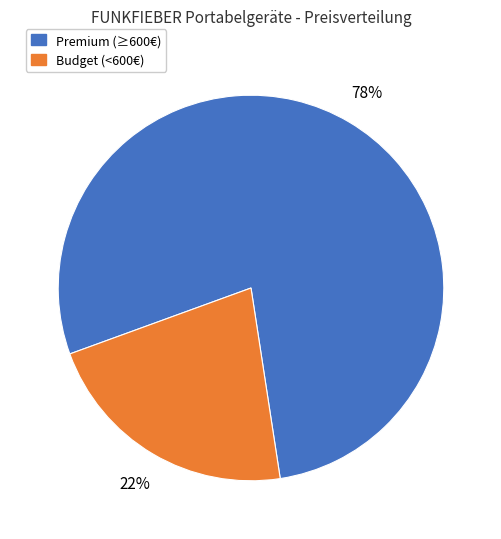

To the nearest percent, what is the difference between the largest and smallest slice percentages?

56%